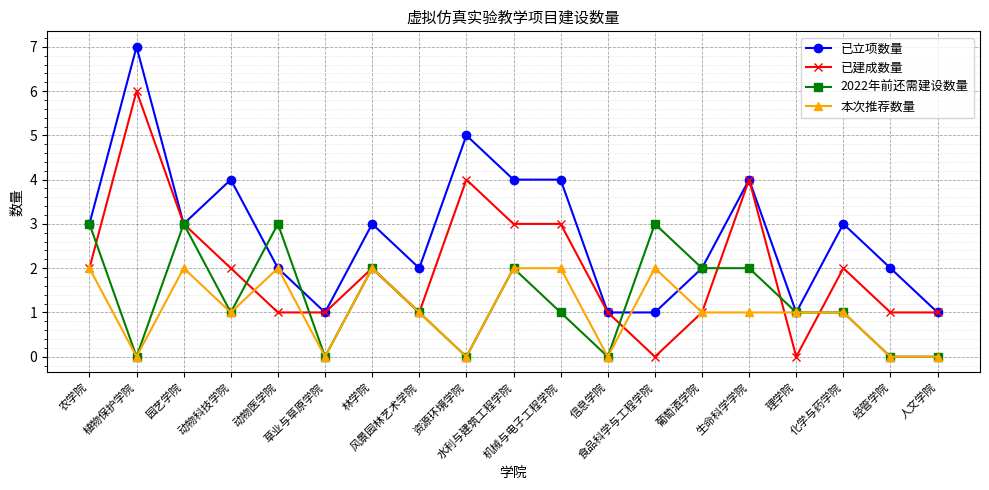

At which category does 已立项数量 reach its first local peak?

植物保护学院